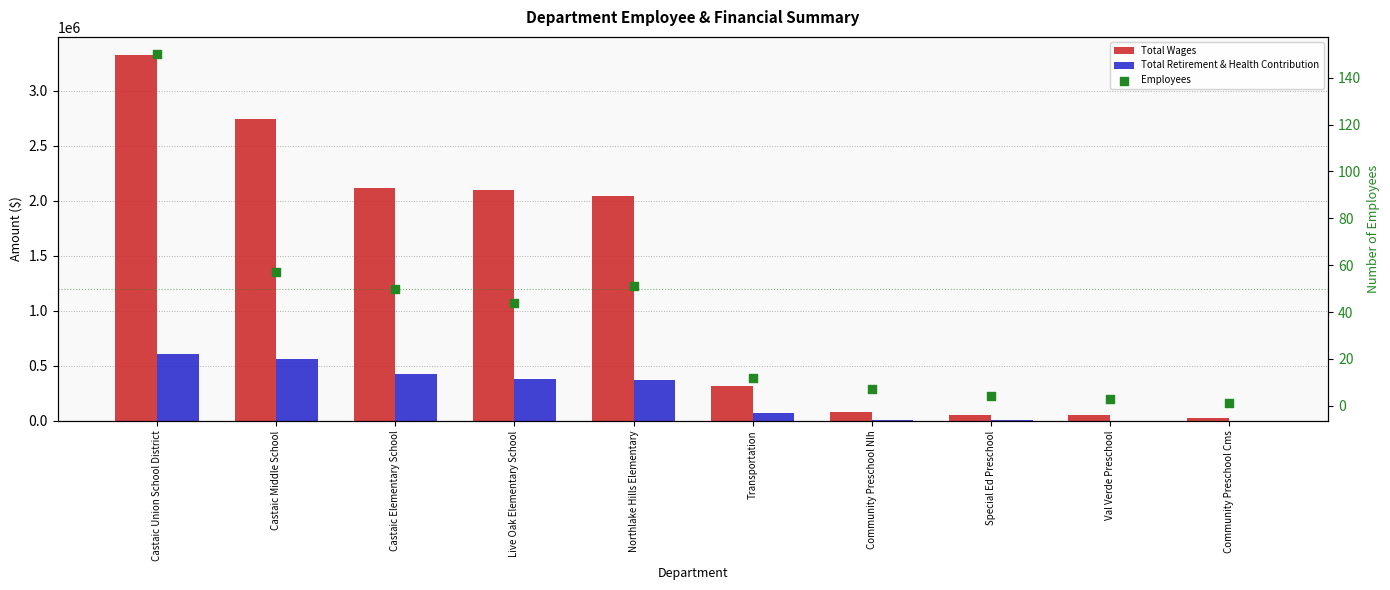

Which series reaches the minimum Y coordinate?

Employees